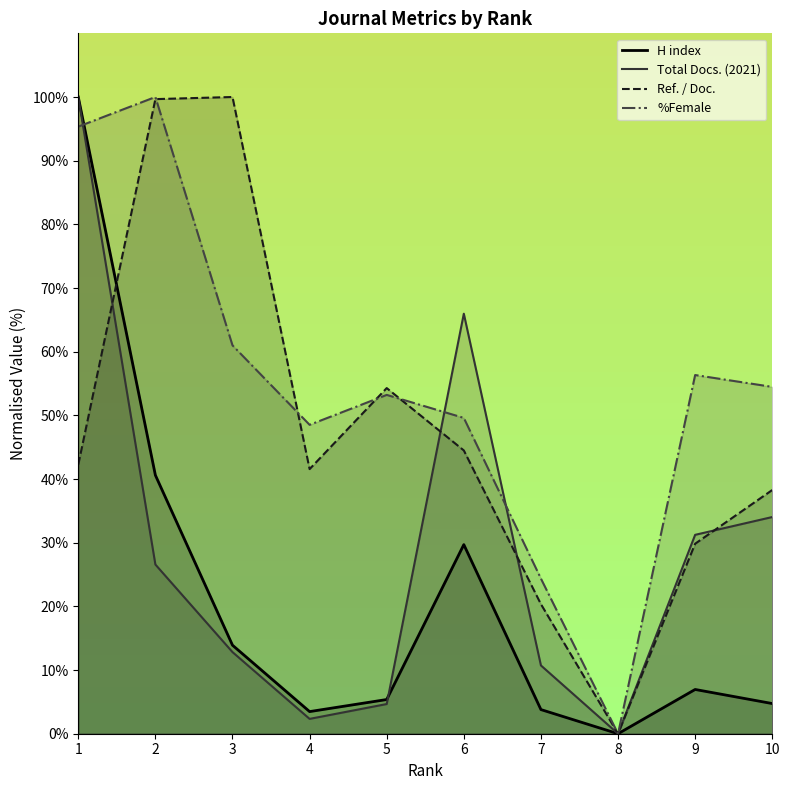

True or false: Ref. / Doc. and Total Docs. (2021) intersect in this chart.

True